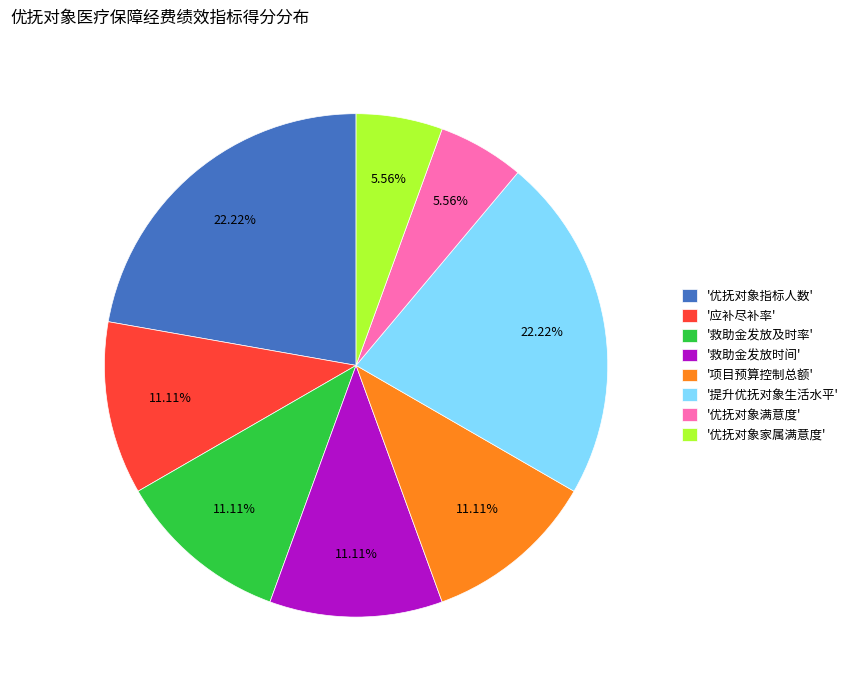

What is the ratio of the value at '救助金发放时间' to the value at '优抚对象指标人数'?

0.5